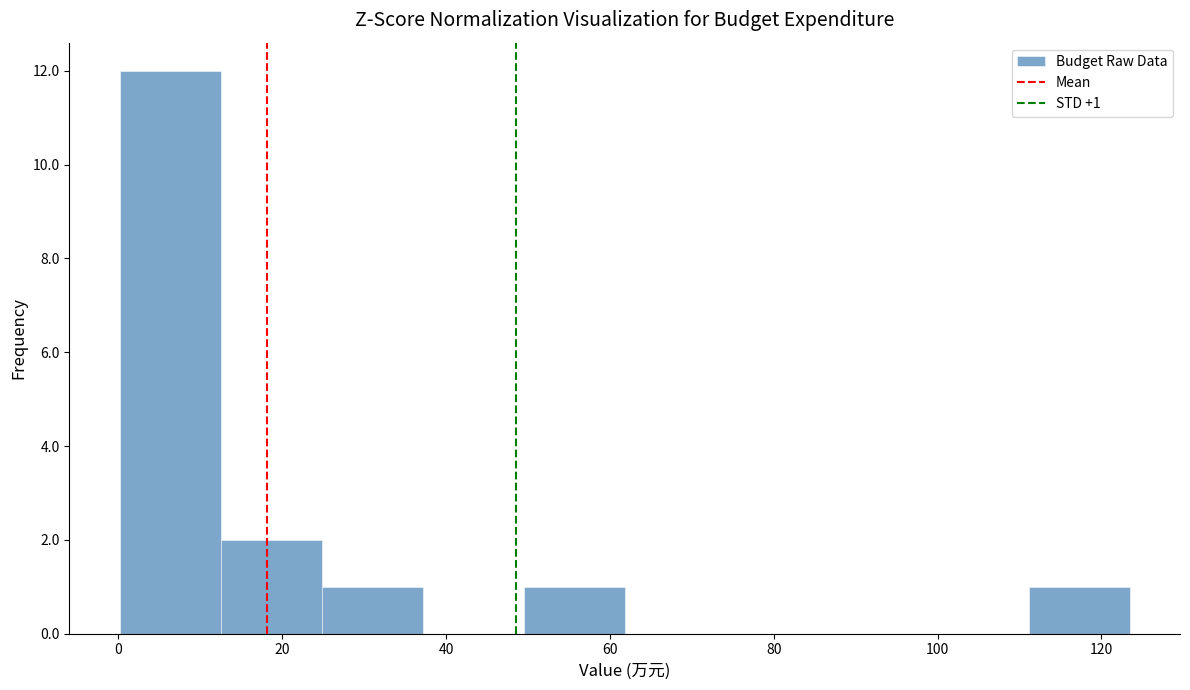

Over which range of the x-axis is the bar tallest?

0 to 12